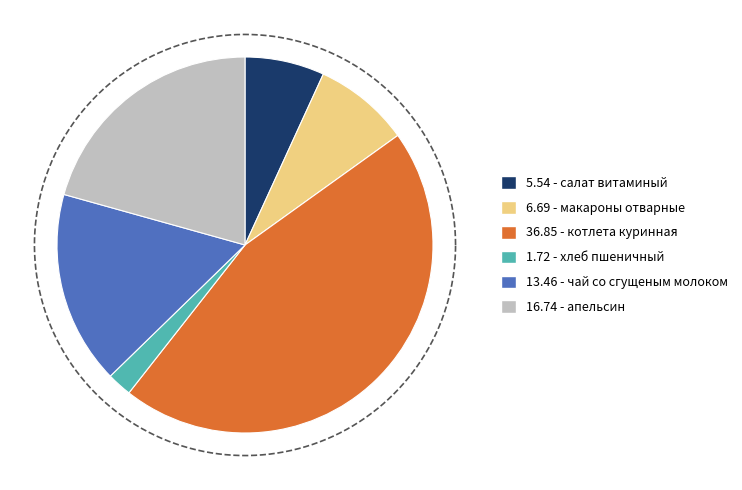

Which category has the smallest portion of the pie?

хлеб пшеничный